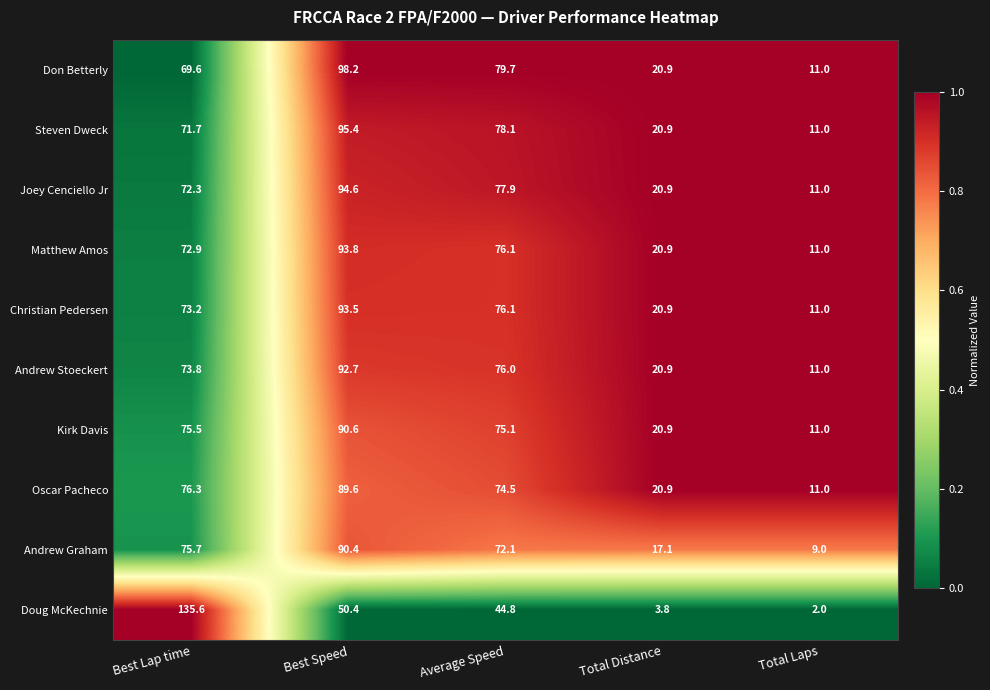

Which series has the widest spread of values?

Doug McKechnie